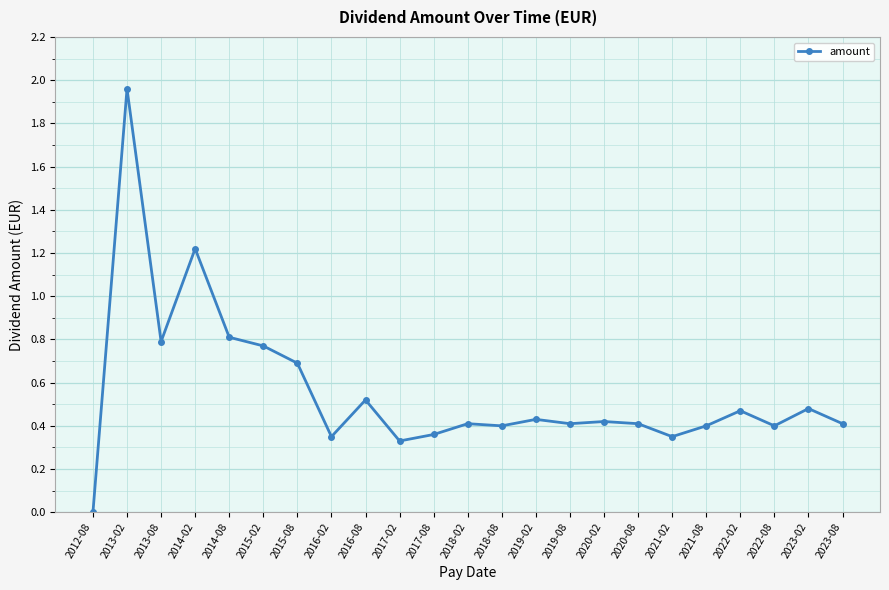

What is the change in value from 2014-02 to 2018-02?

-0.8